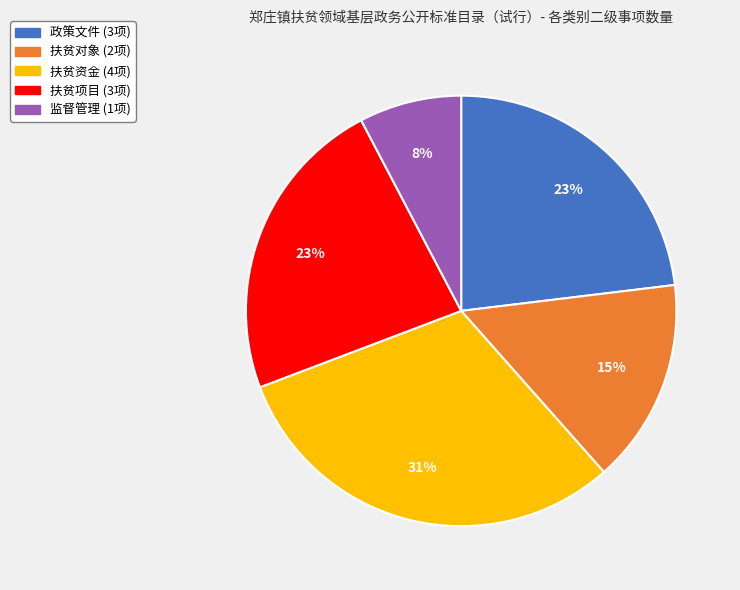

Is it true that 扶贫对象 is 8% of the pie?

False